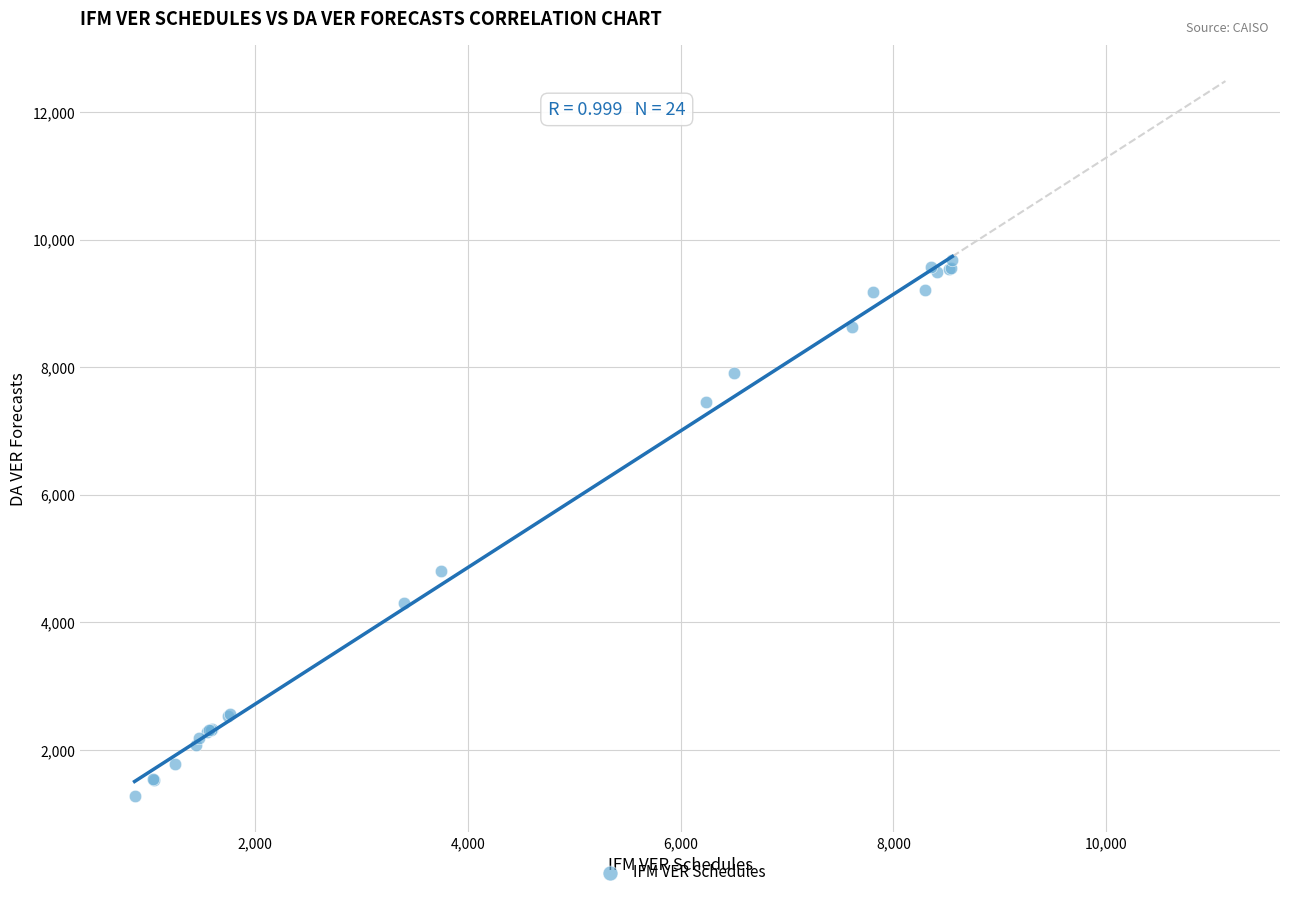

What Y value in the scatter plot is closest to 5476?

4811.6